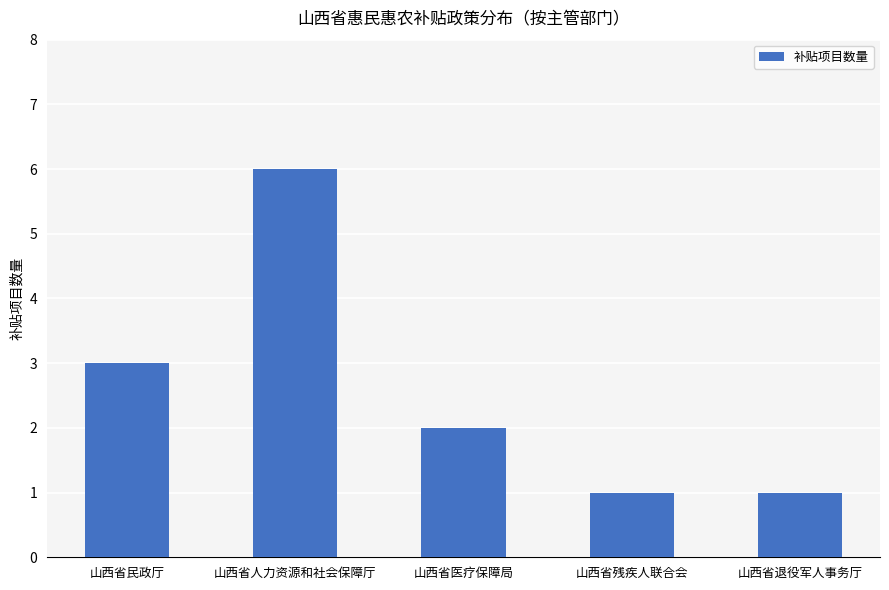

How many bars are there in total?

5